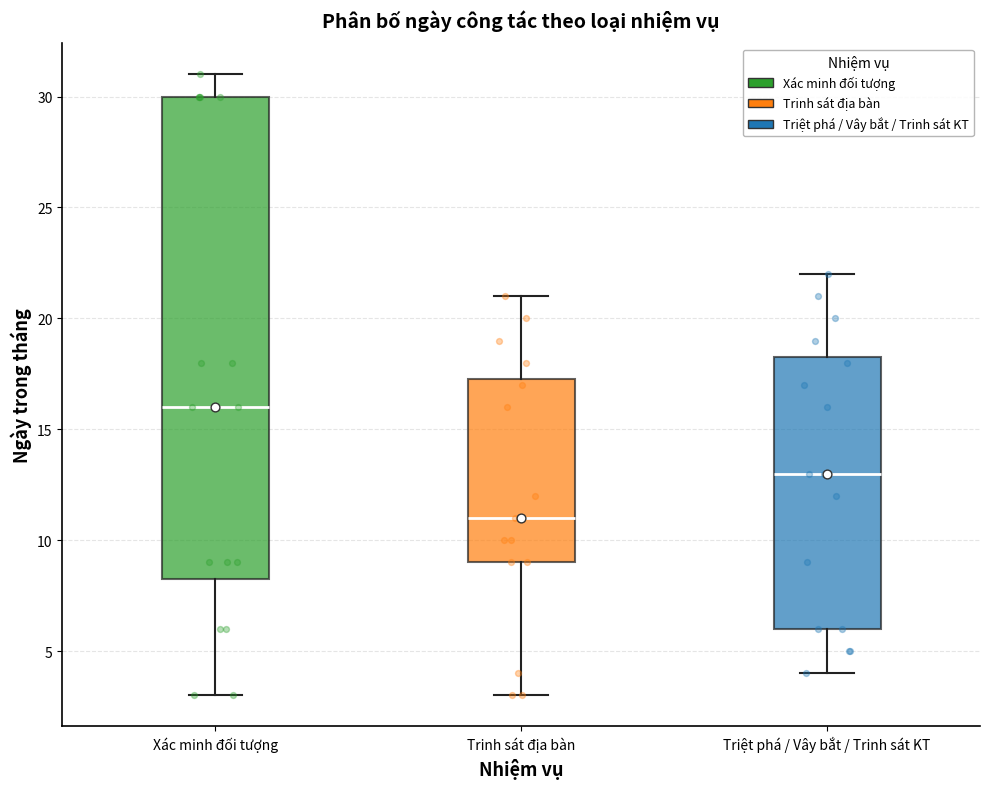

Which box is the tallest, from its lower edge to its upper edge?

Xác minh đối tượng